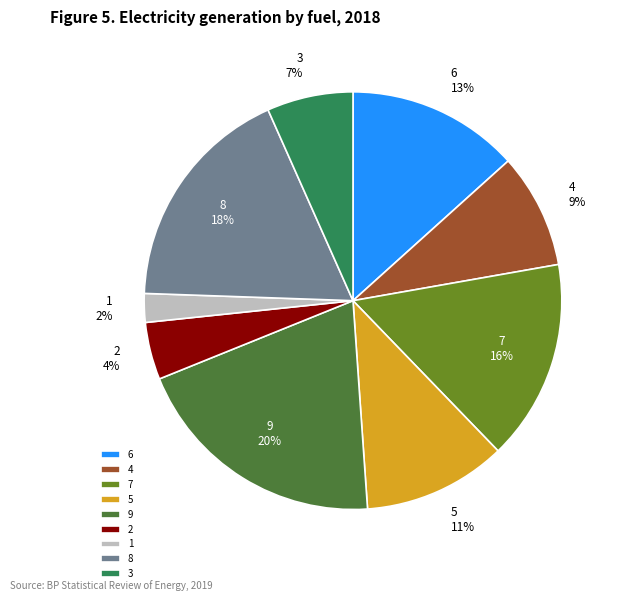

Does 3 account for over 50% of the chart?

No